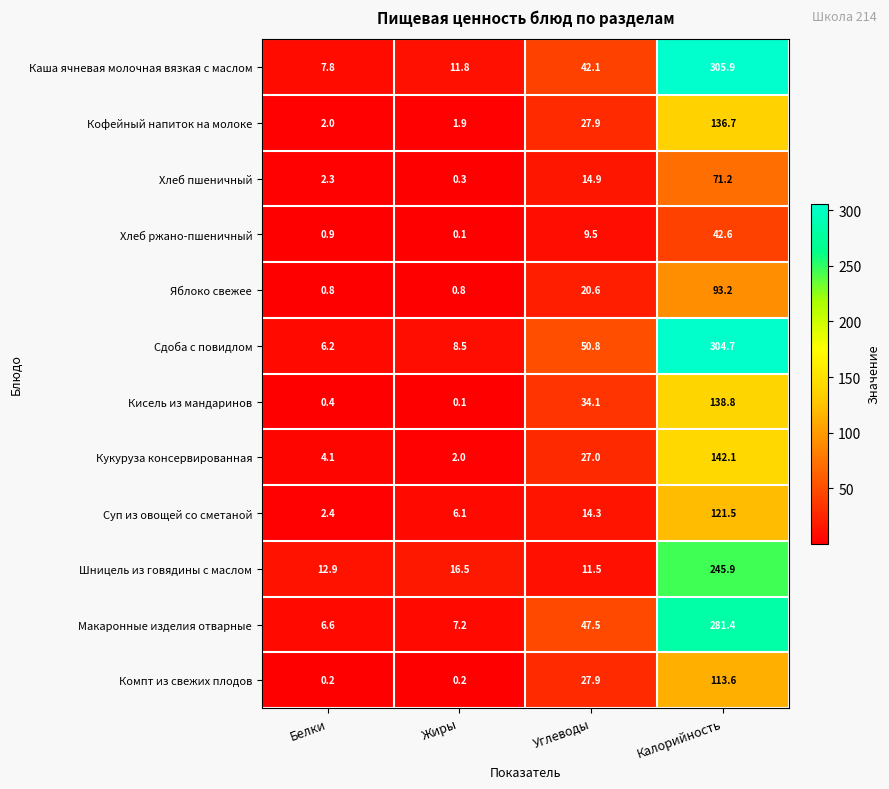

Is it true that Кисель из мандаринов equals 199.8 at Калорийность?

False